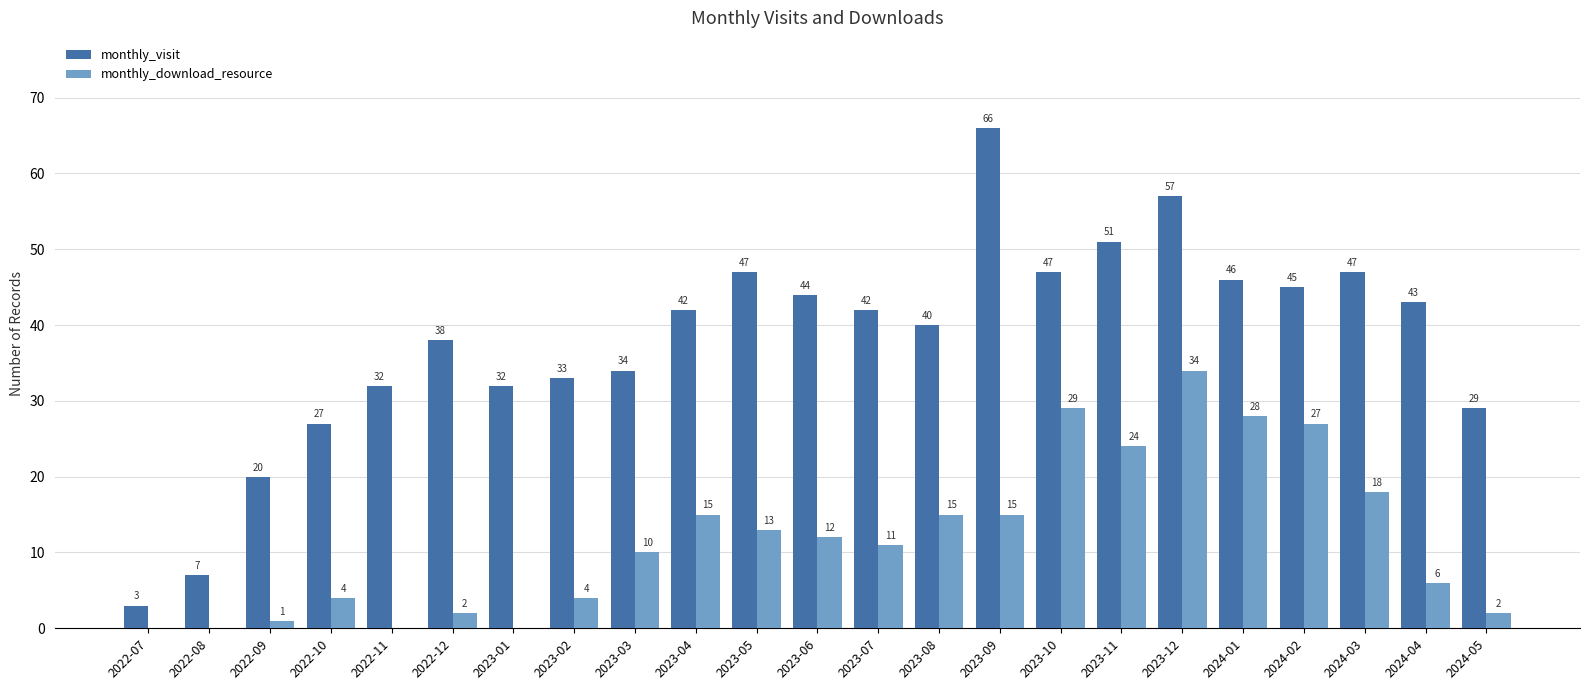

How many distinct data groups are displayed?

2